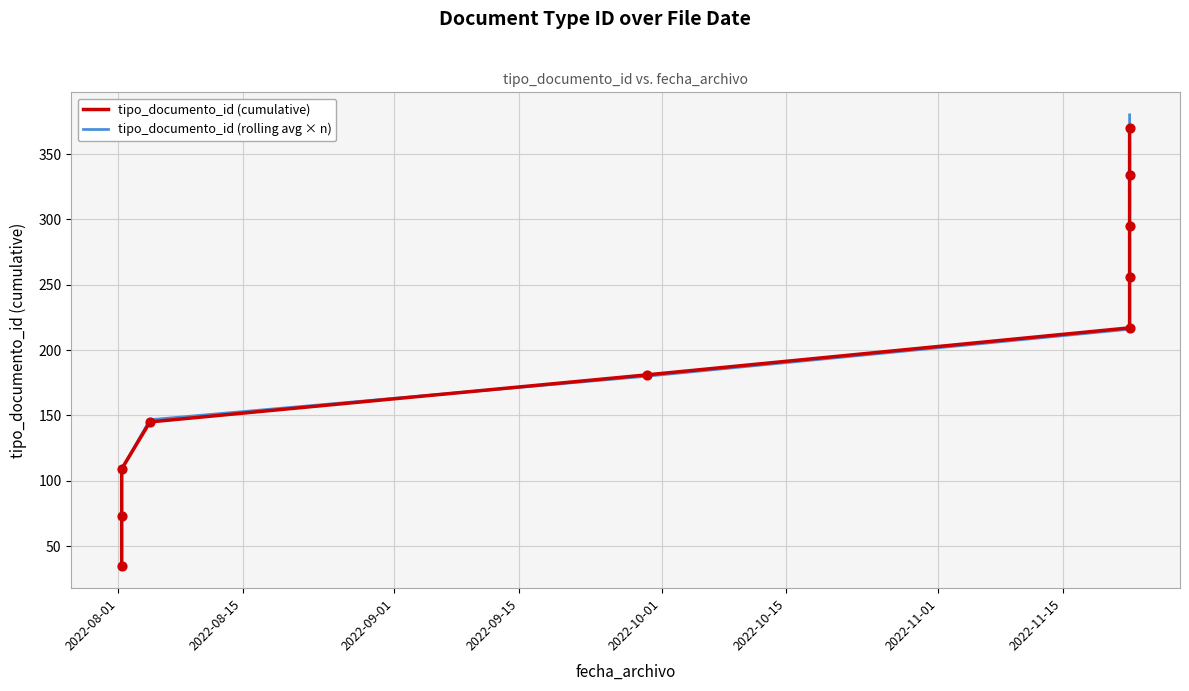

What is the total value across all series at 2022-08-01?

70.0